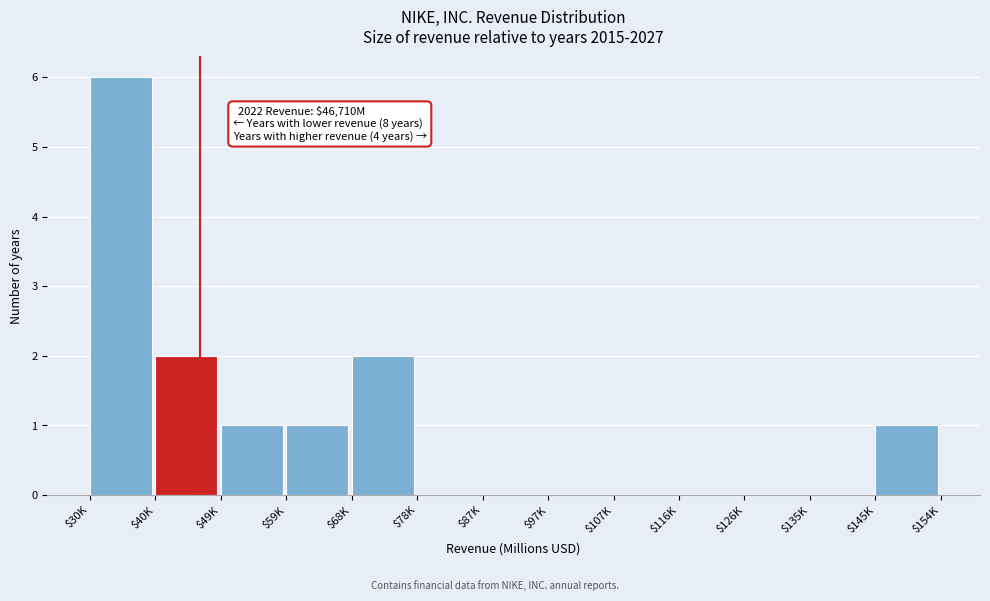

What is the maximum value shown in the chart?

6